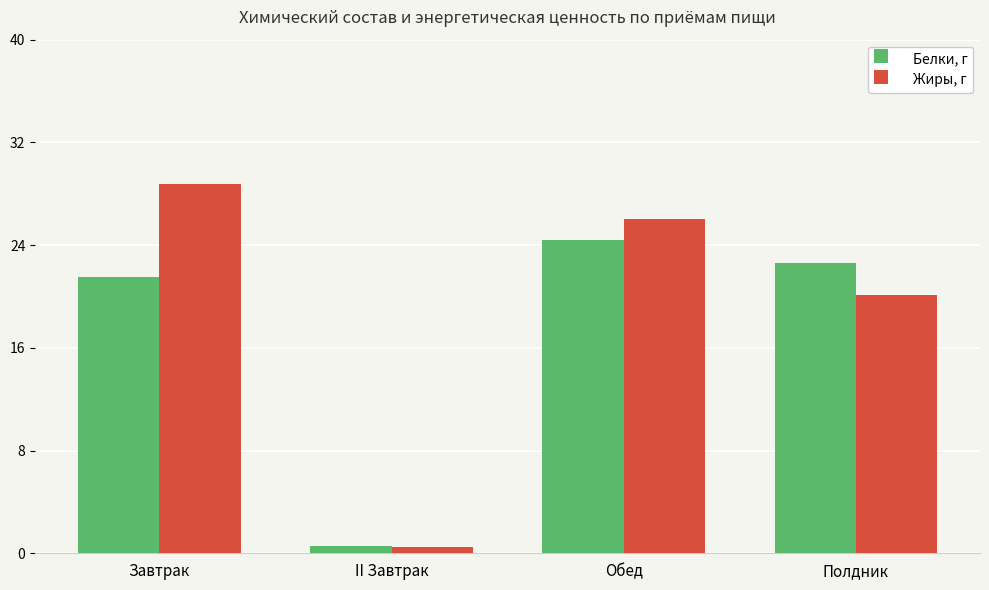

How many categories are shown in the chart?

4